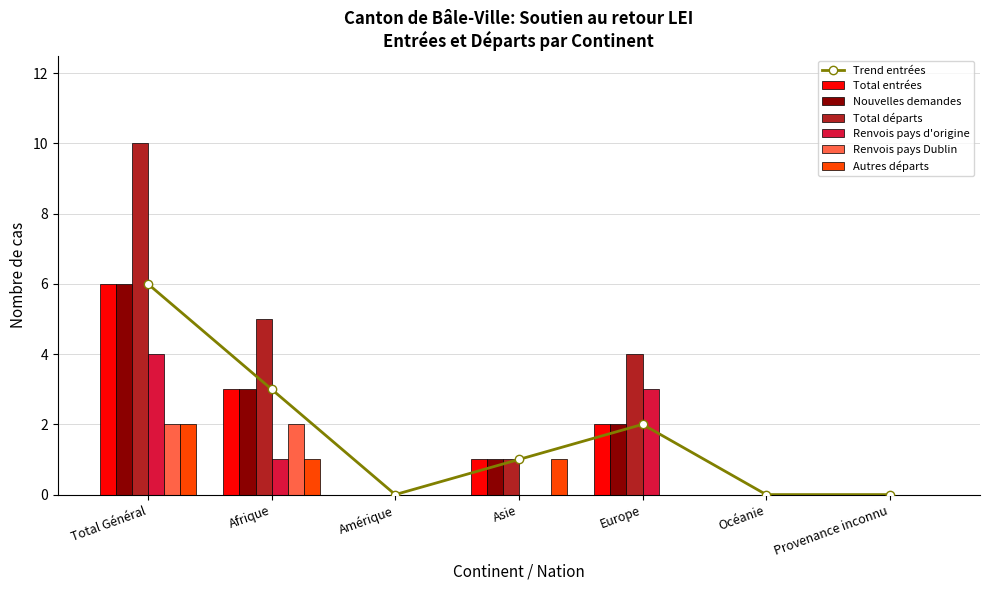

What is the value of the Total entrées bar at the 2nd from the left?

3